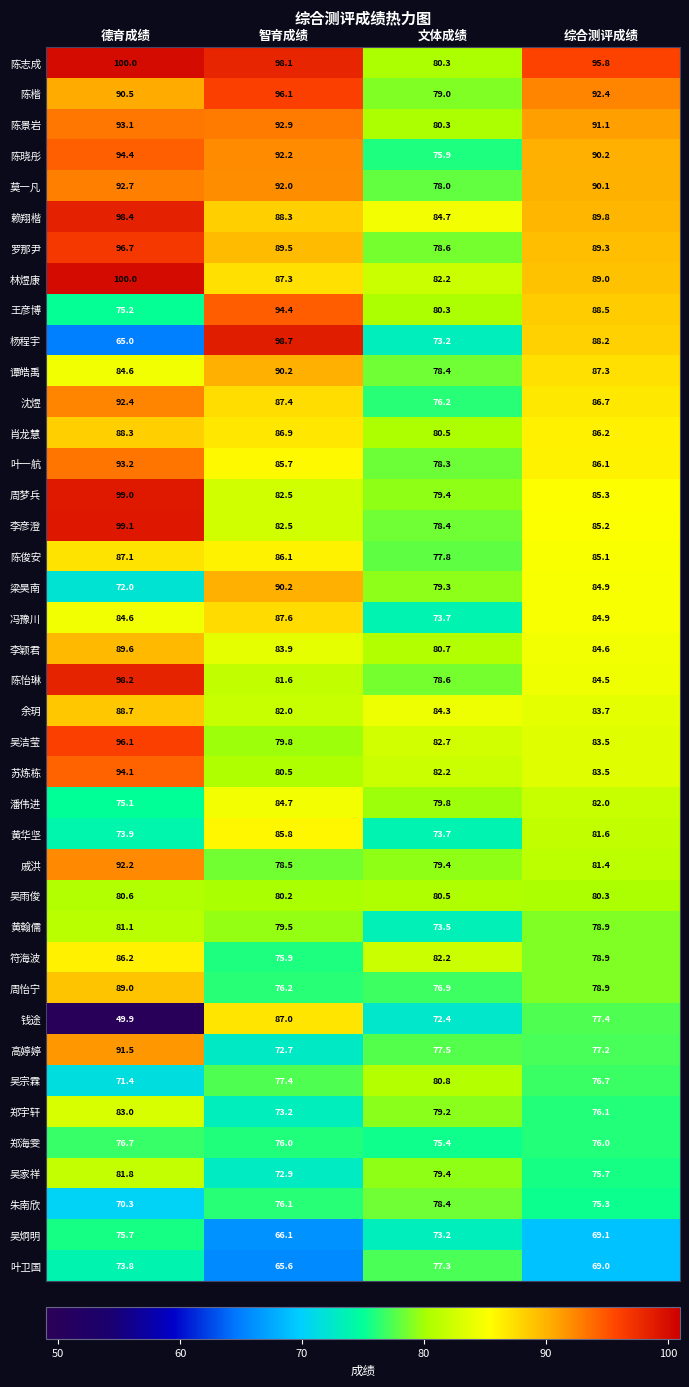

Which series has the largest range (max minus min)?

钱途